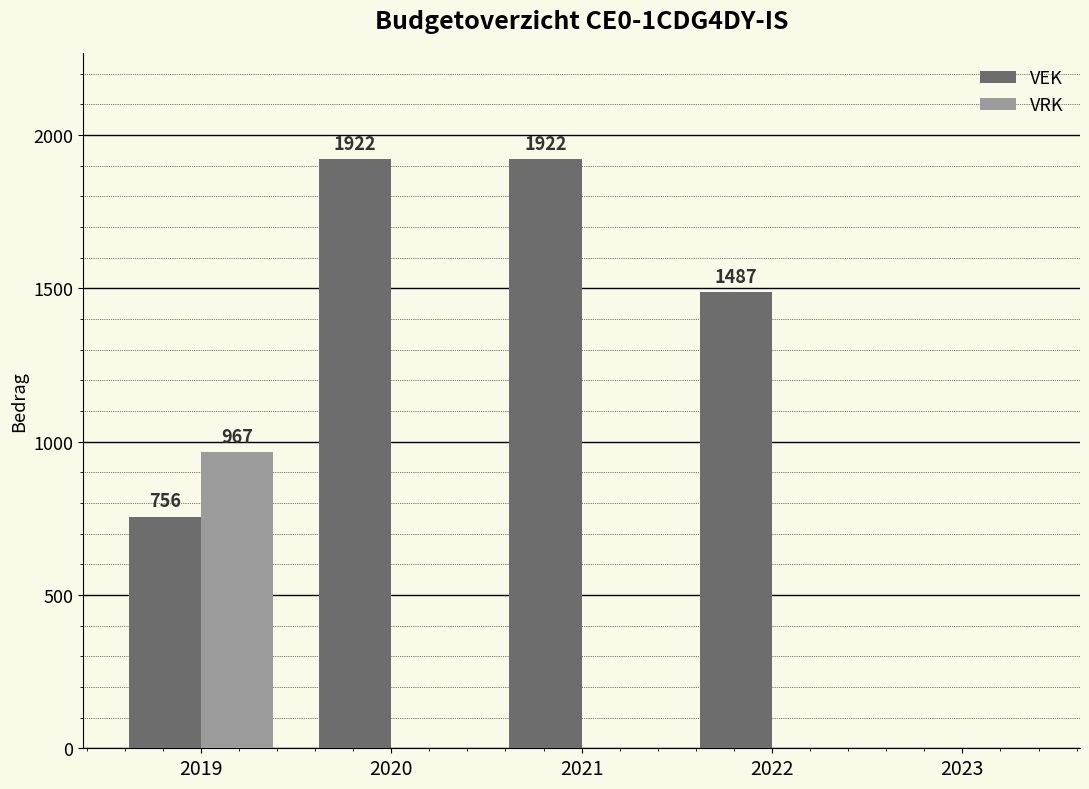

What is the sum of all VRK values?

967